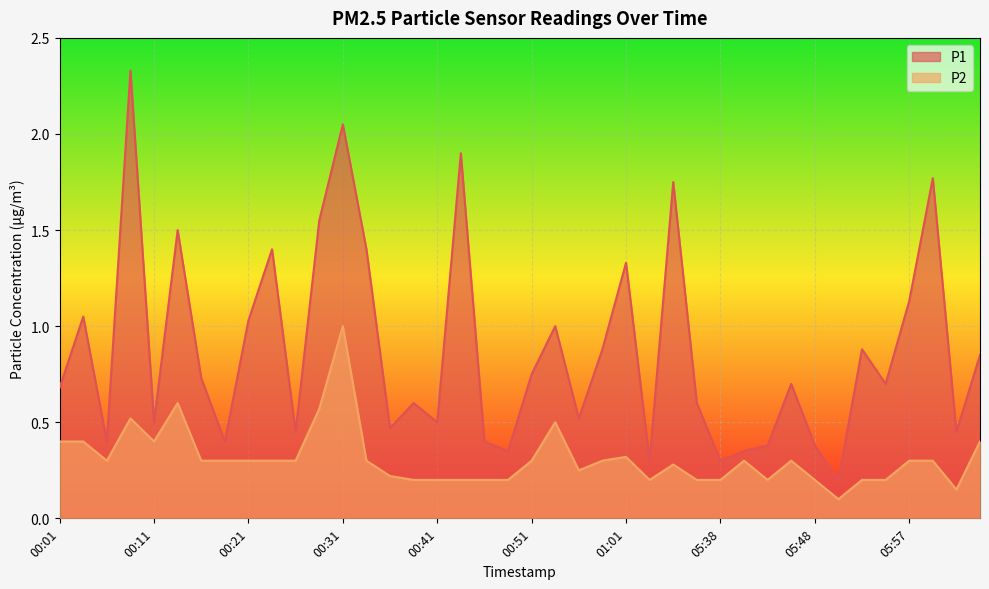

What is the total value across all series at 01:01?

1.7